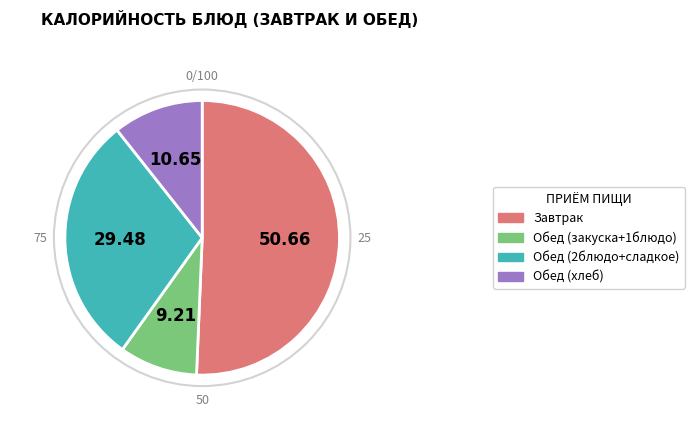

Is there any slice that represents more than half of the pie?

Yes